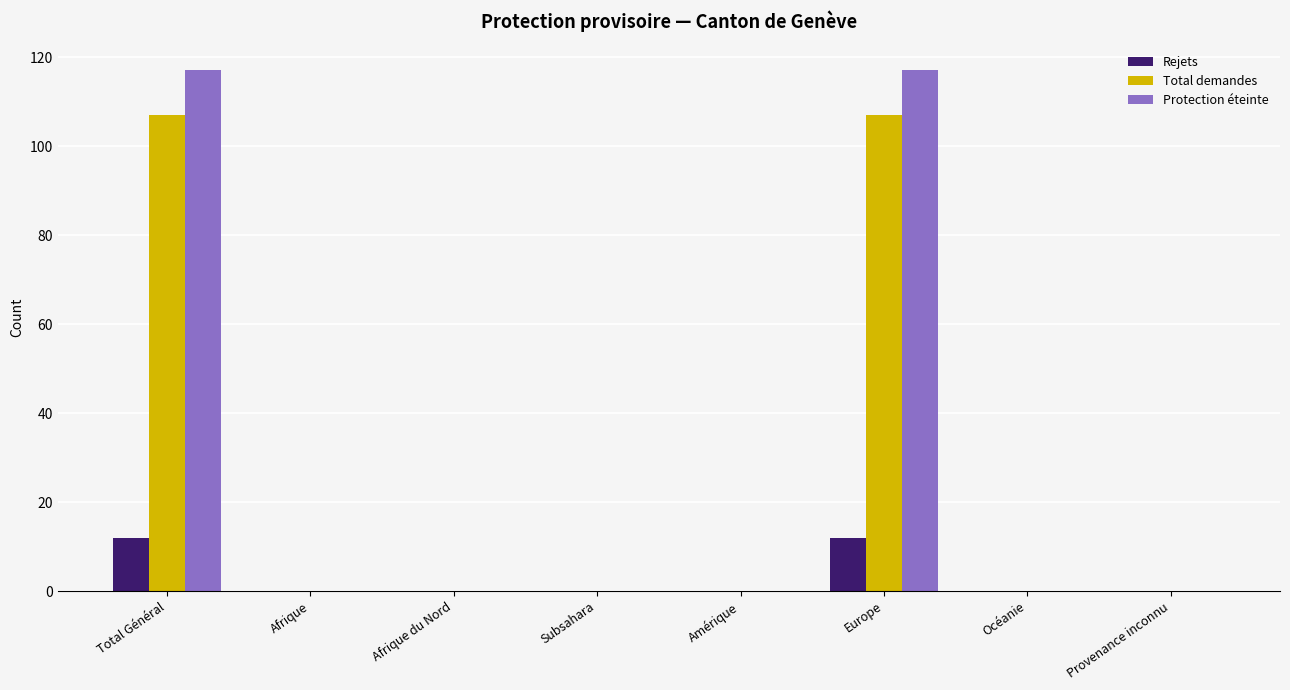

True or false: Rejets has a value of 12 at Total Général.

True